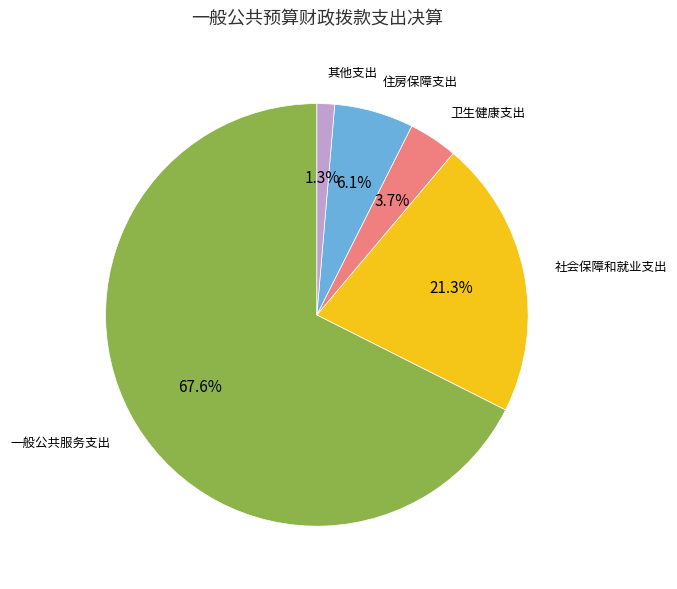

Is there a majority slice in this chart?

Yes